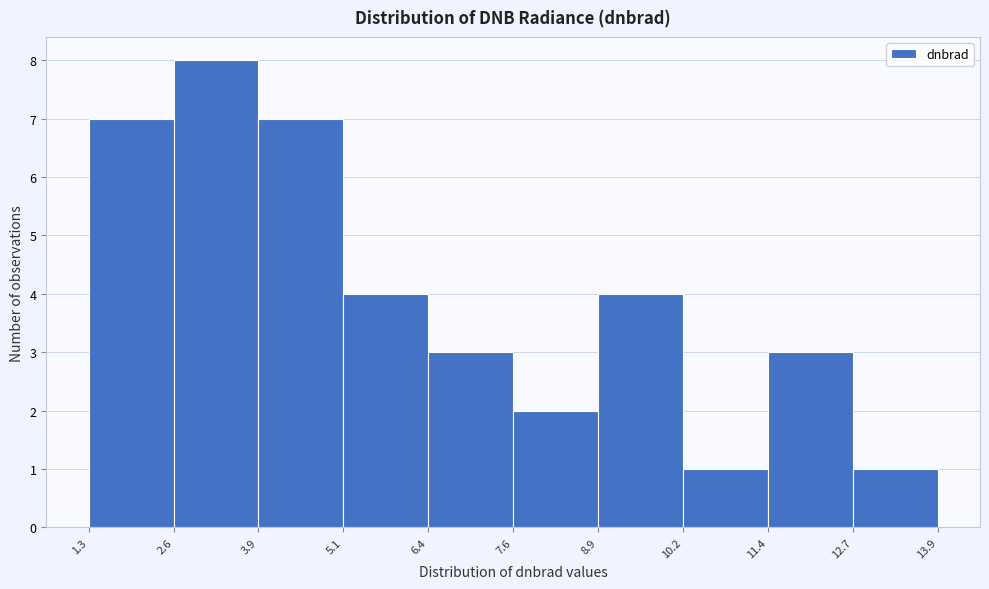

How tall is the bar that spans 10.2 to 11.4 on the x-axis? The values are not printed on the chart, so give them approximately, as read against the axis.

1